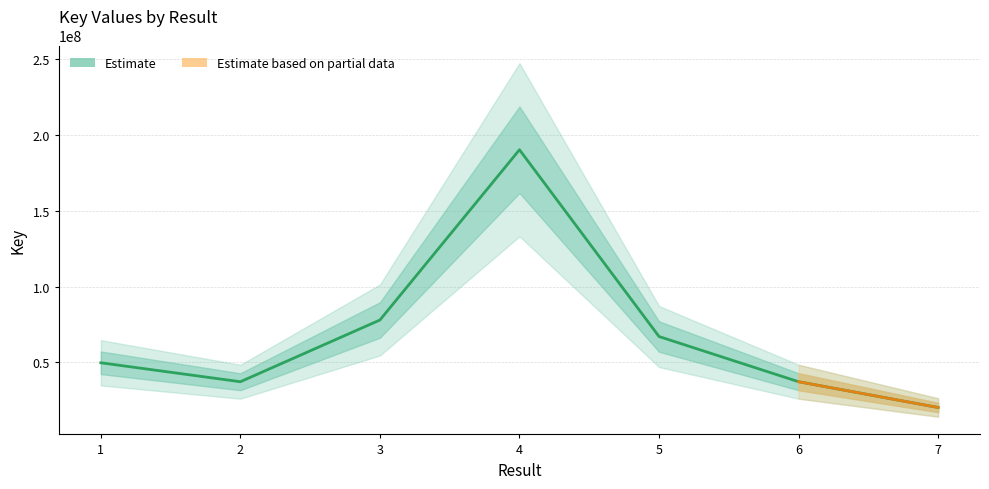

Does the chart display data point markers on the line(s)?

No